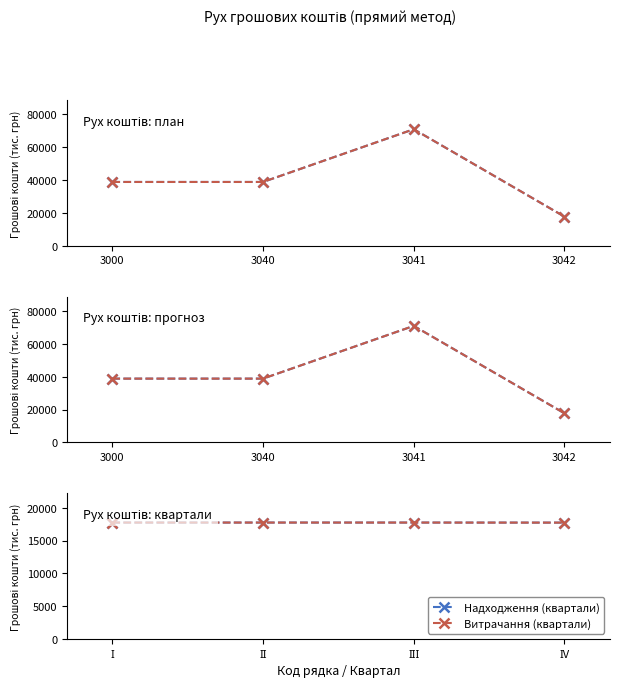

Is it true that Надходження (план поточного року) equals 17739.8 at 3042?

True